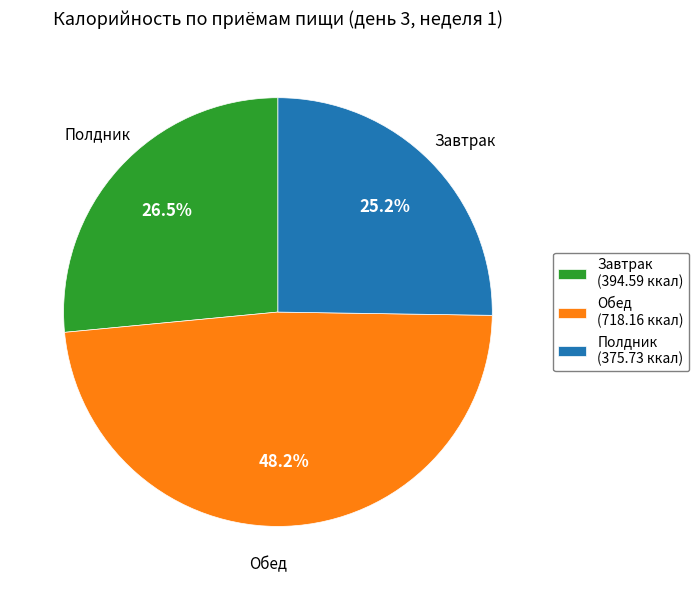

Combined, what portion of the pie is Завтрак and Обед?

74.8%